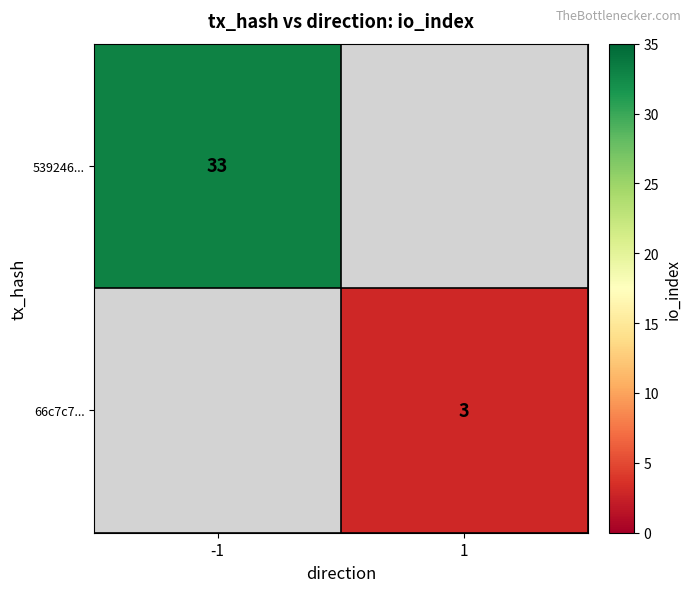

Is it true that 66c7c7... equals 3 at 1?

True